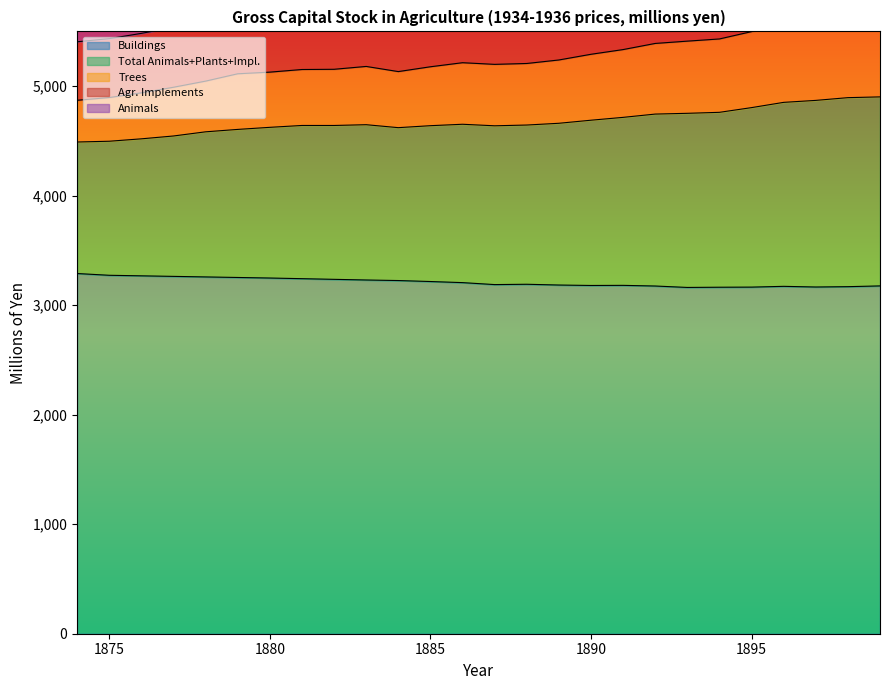

How many interior local peaks does the Buildings series have?

3